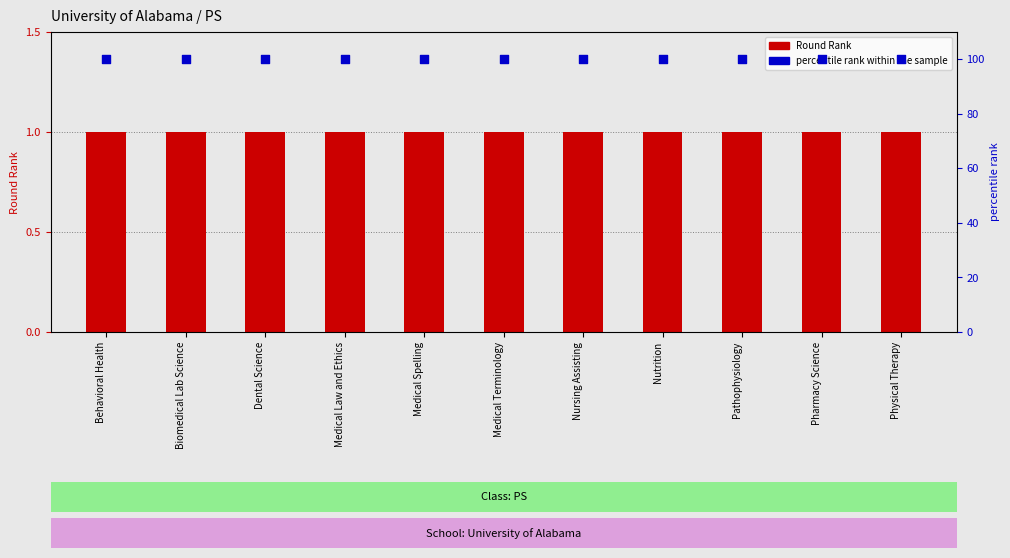

Which series contains the lowest Y value?

Round Rank